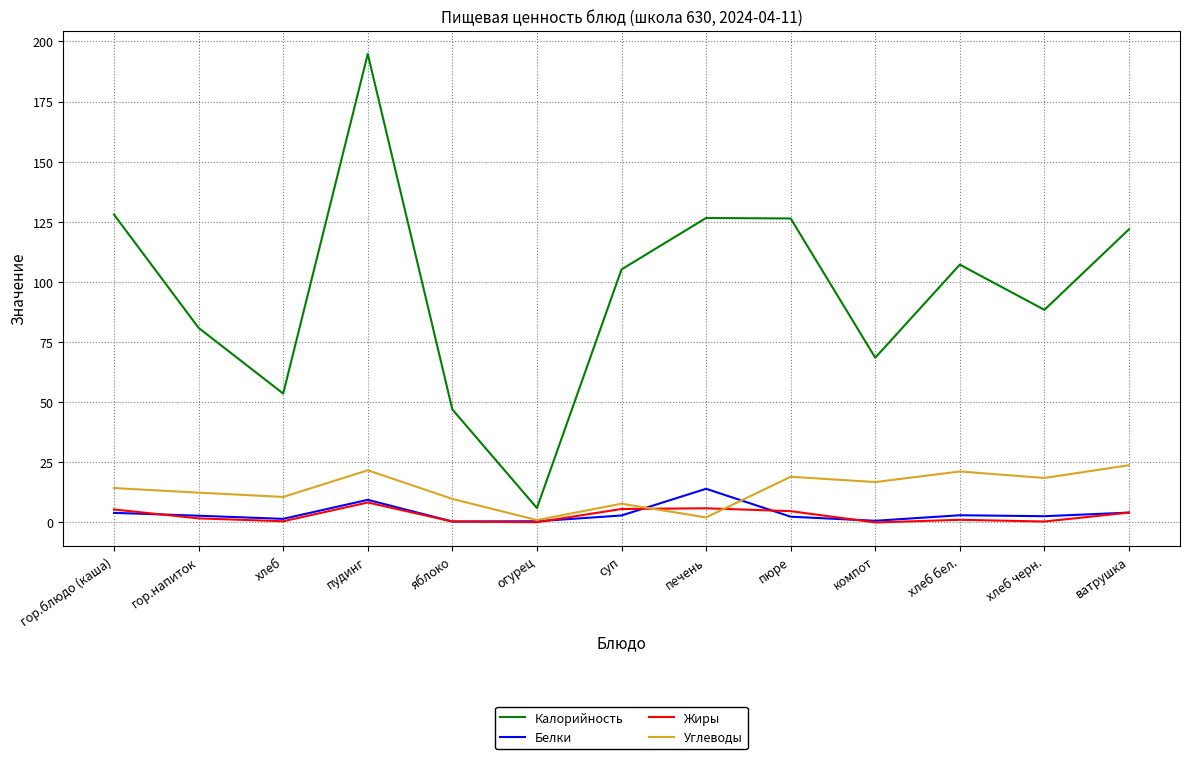

How many lines are shown in the chart?

4